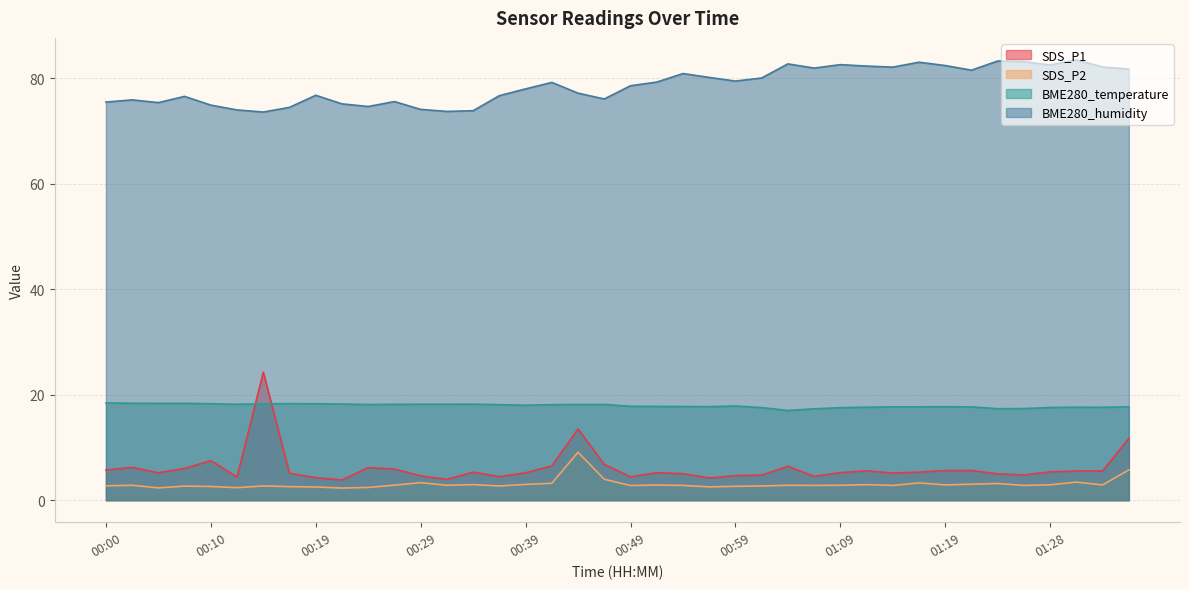

What is the average value of the BME280_temperature series?

17.9